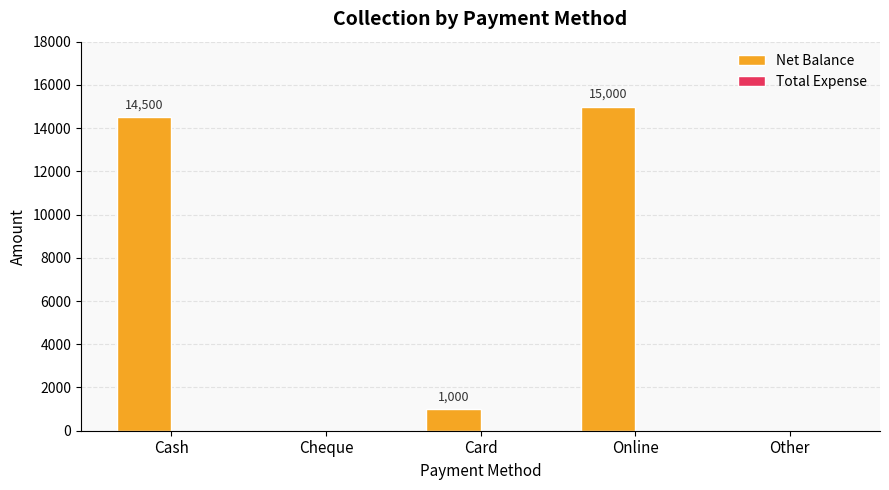

How many distinct data groups are displayed?

1